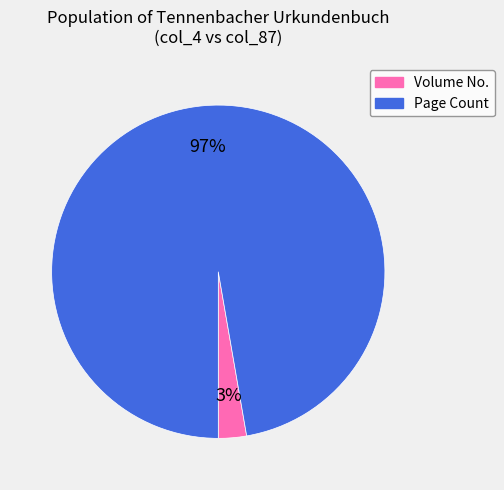

To the nearest percent, what portion does Volume No. represent?

3%